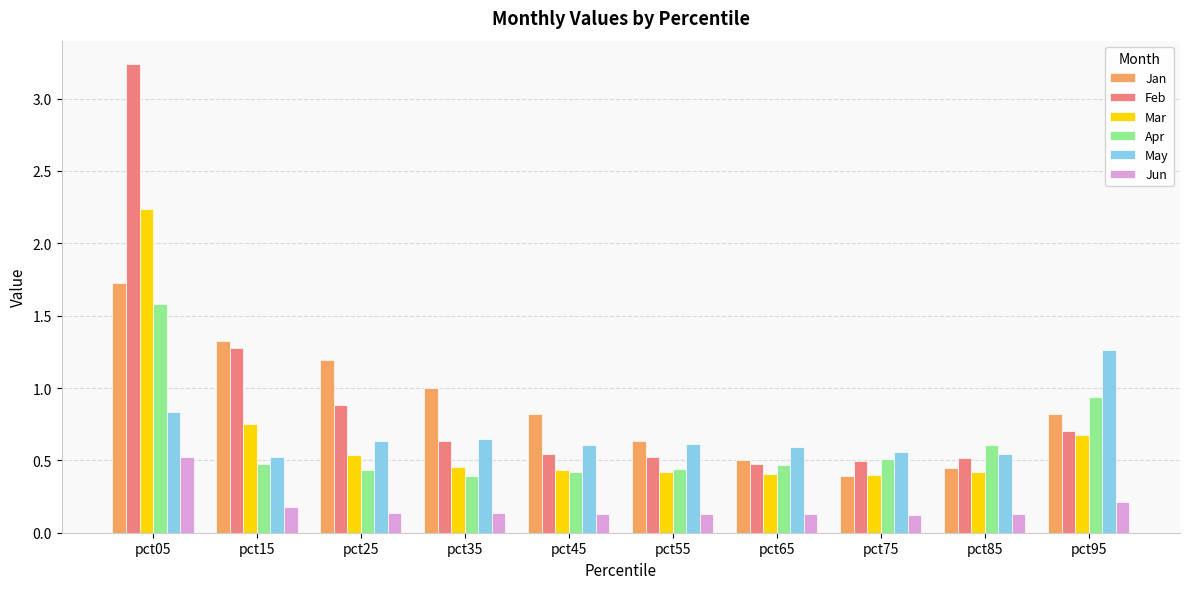

At which label does May reach its peak?

pct95